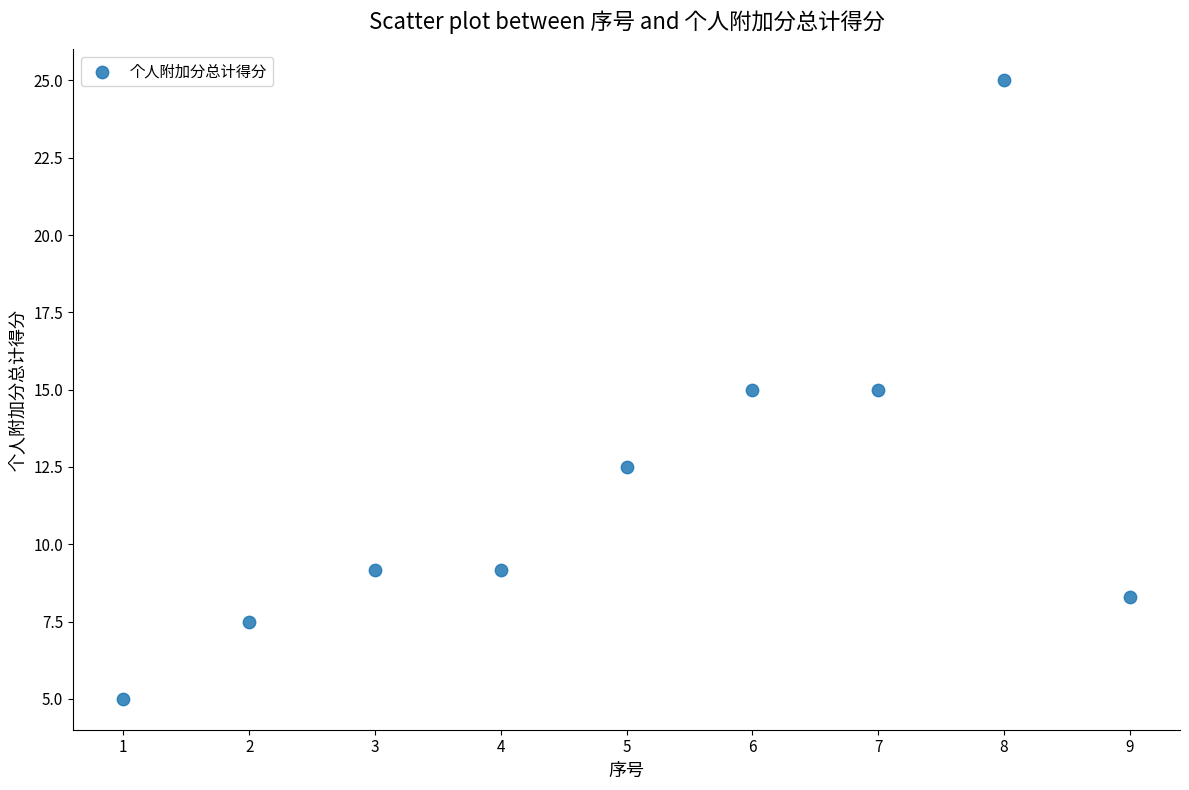

What is the average X value?

5.0